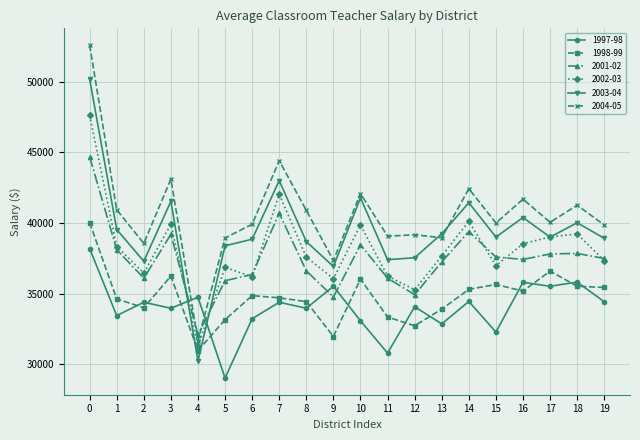

The value of 2001-02 at 15 is 19447. True or false?

False